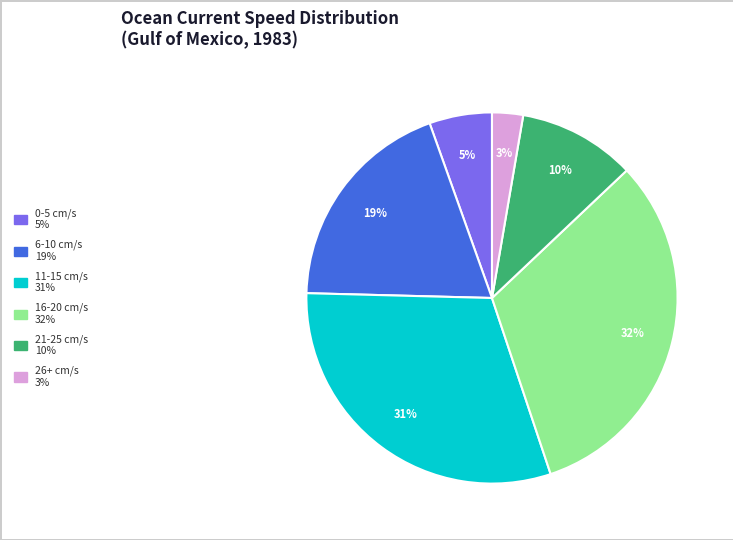

Count the number of slices in the pie.

6